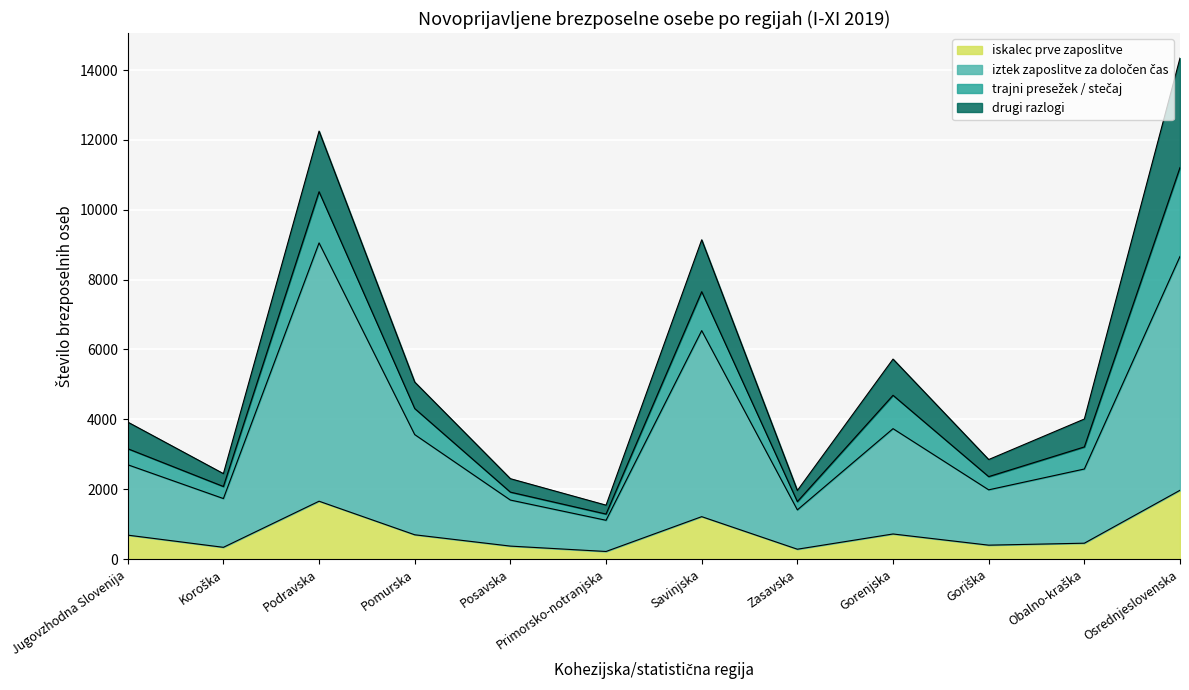

What is the approximate value of iskalec prve zaposlitve at Goriška, to the nearest 50?

400